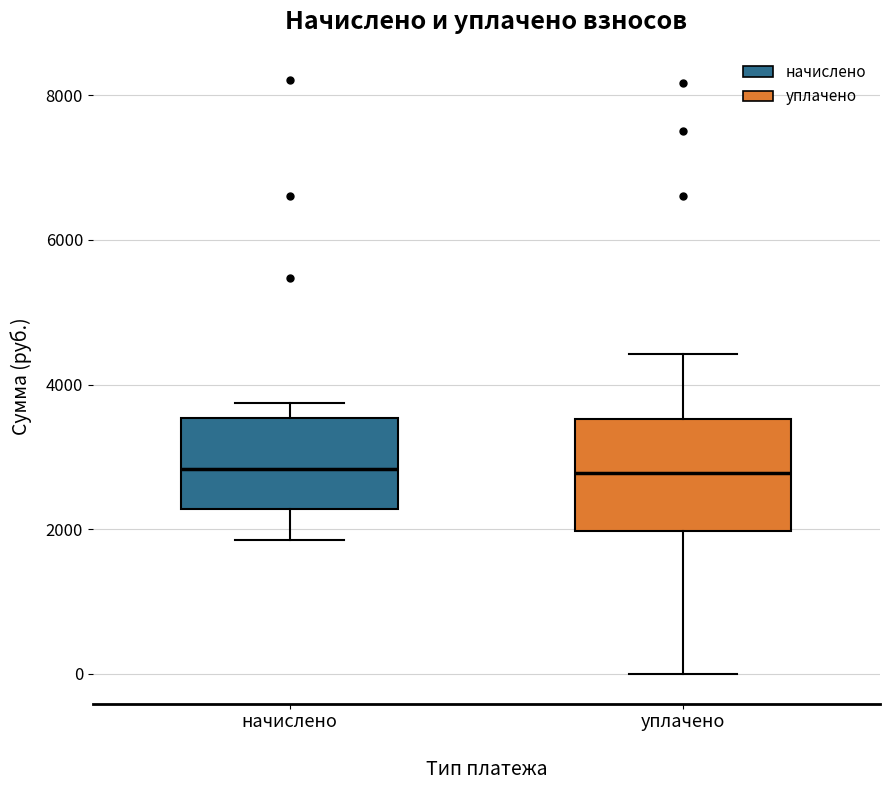

Which box is the tallest, from its lower edge to its upper edge?

уплачено